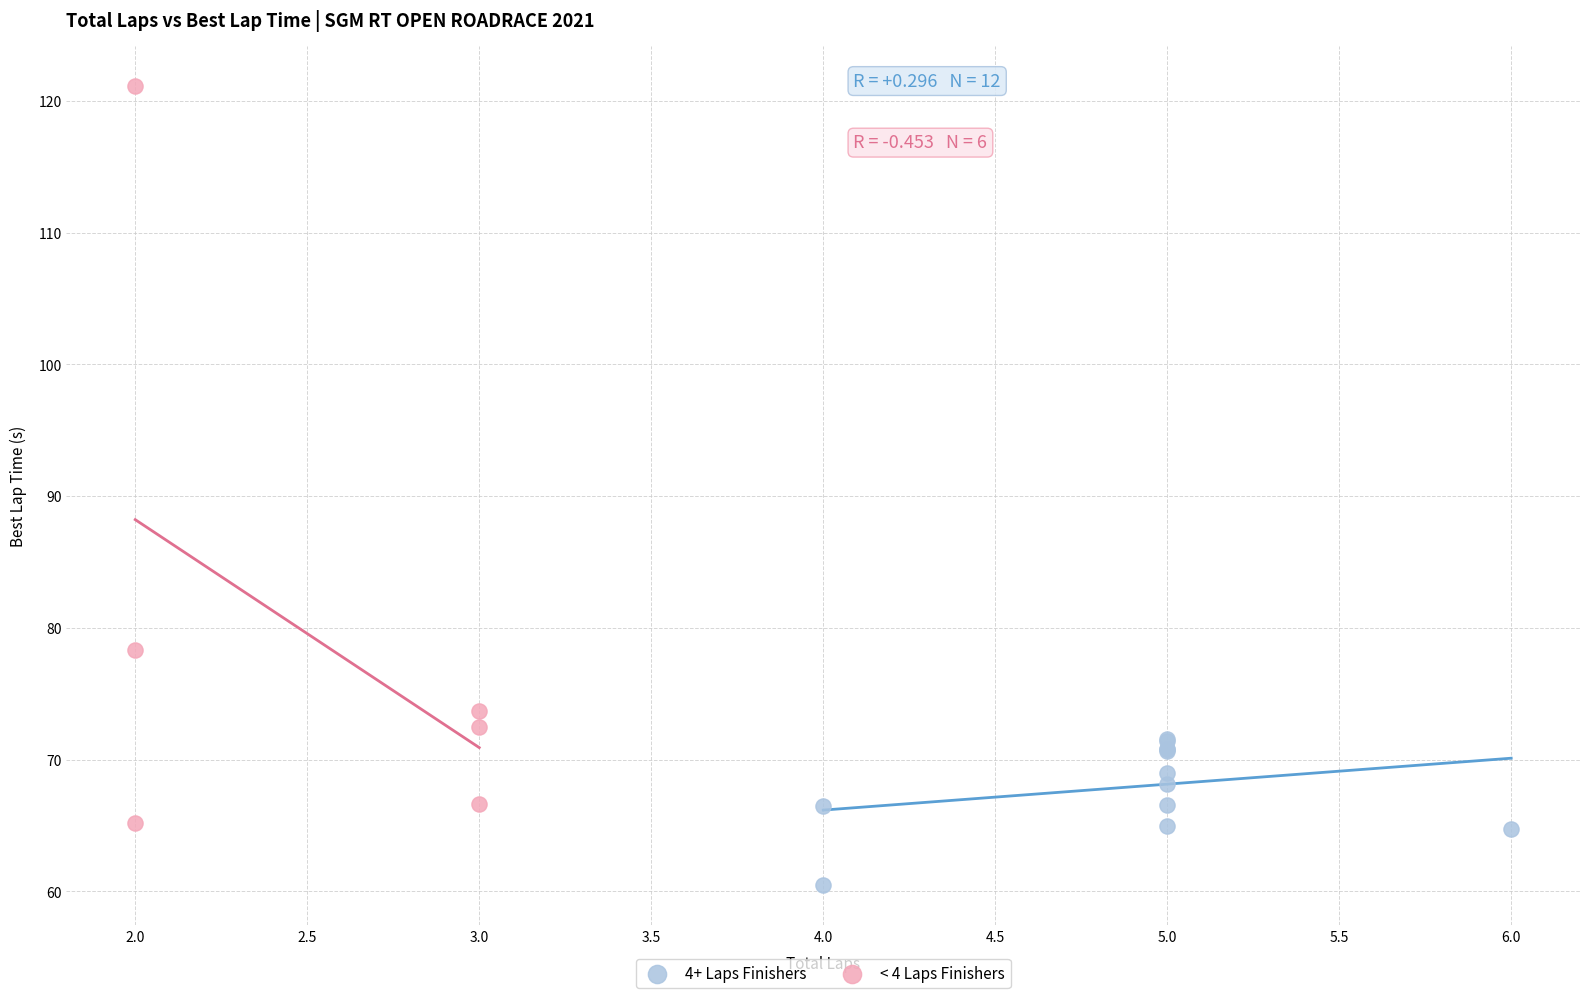

Which series reaches the maximum Y coordinate?

< 4 Laps Finishers